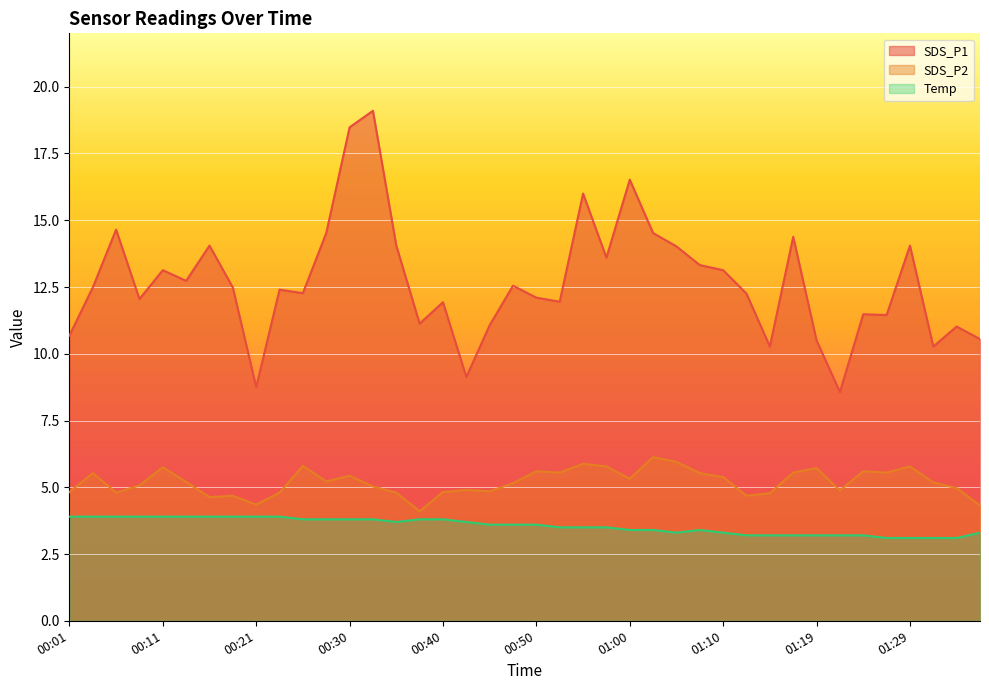

List the series in order of their overall mean, highest first.

SDS_P1, SDS_P2, Temp